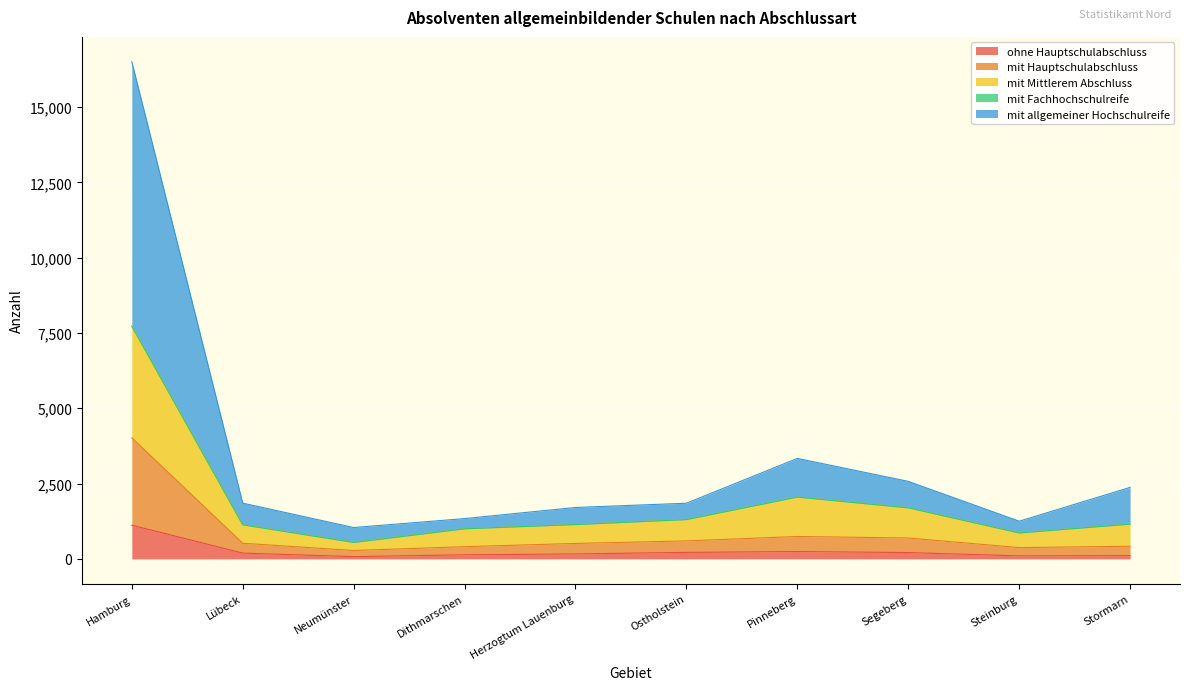

How many interior local valleys does the mit allgemeiner Hochschulreife series have?

2